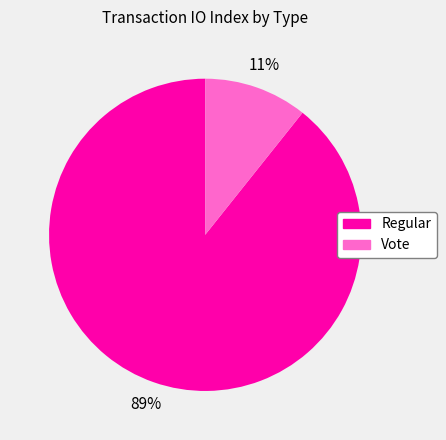

Which has a higher value, Vote or Regular?

Regular